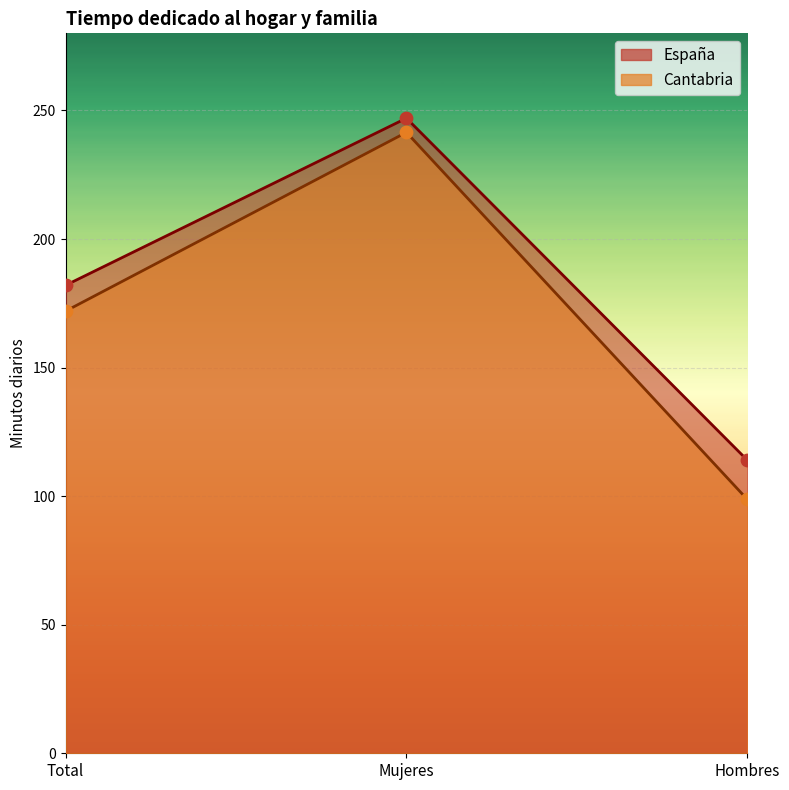

What are all the series names shown in the legend?

España, Cantabria